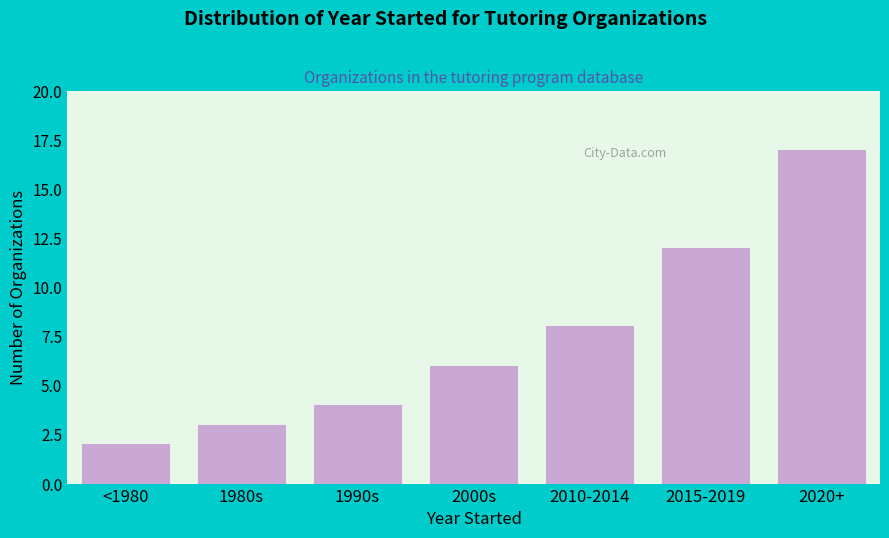

Reading left to right, transcribe all the data shown in this chart.

<1980=2	1980s=3	1990s=4	2000s=6	2010-2014=8	2015-2019=12	2020+=17